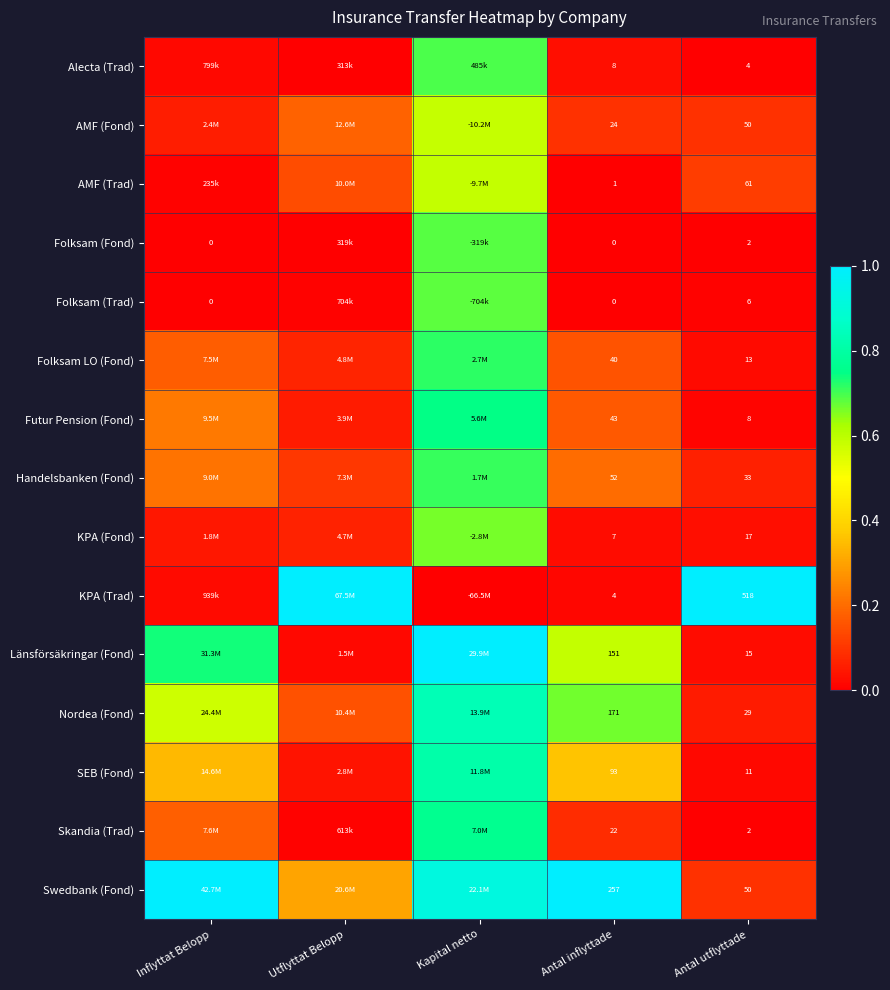

Is the value of SEB (Fond) at Antal inflyttade greater than the value of KPA (Trad) at Antal inflyttade?

Yes